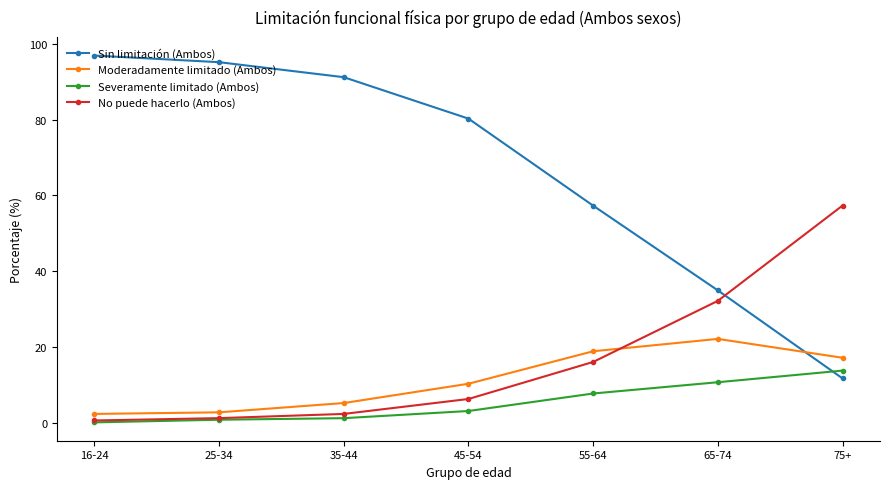

Which category has the highest value across all series?

16-24